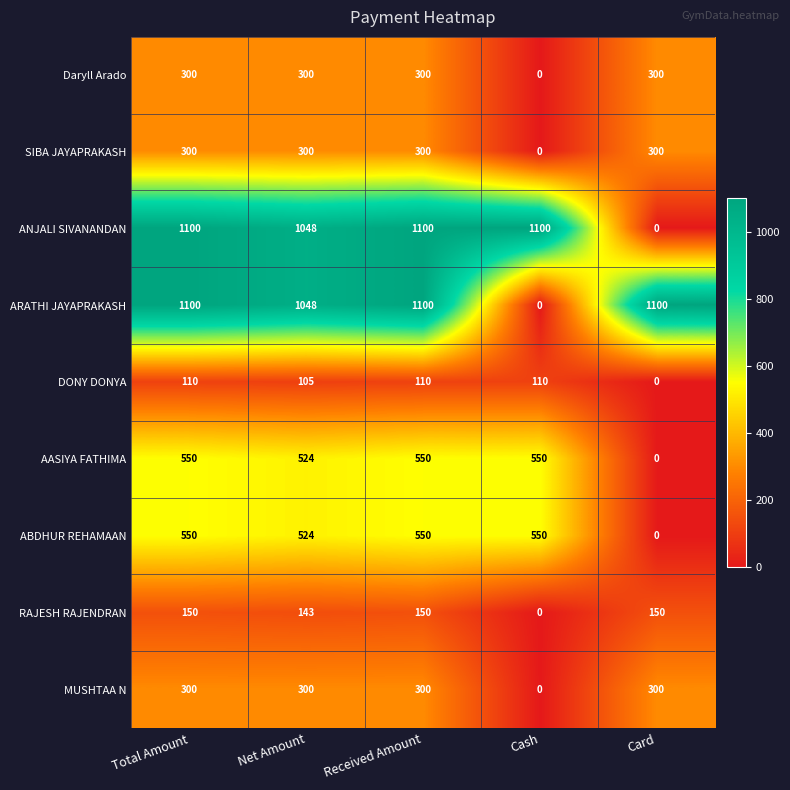

The ARATHI JAYAPRAKASH series shows 1466 at Card. True or false?

False